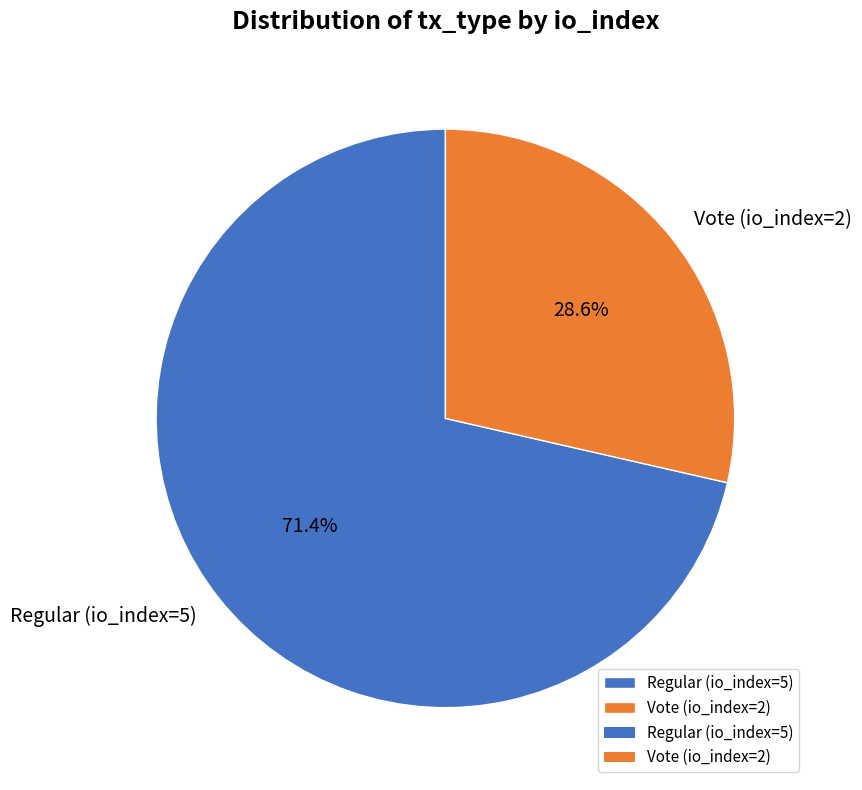

What is the largest slice in the pie chart?

Regular (io_index=5)